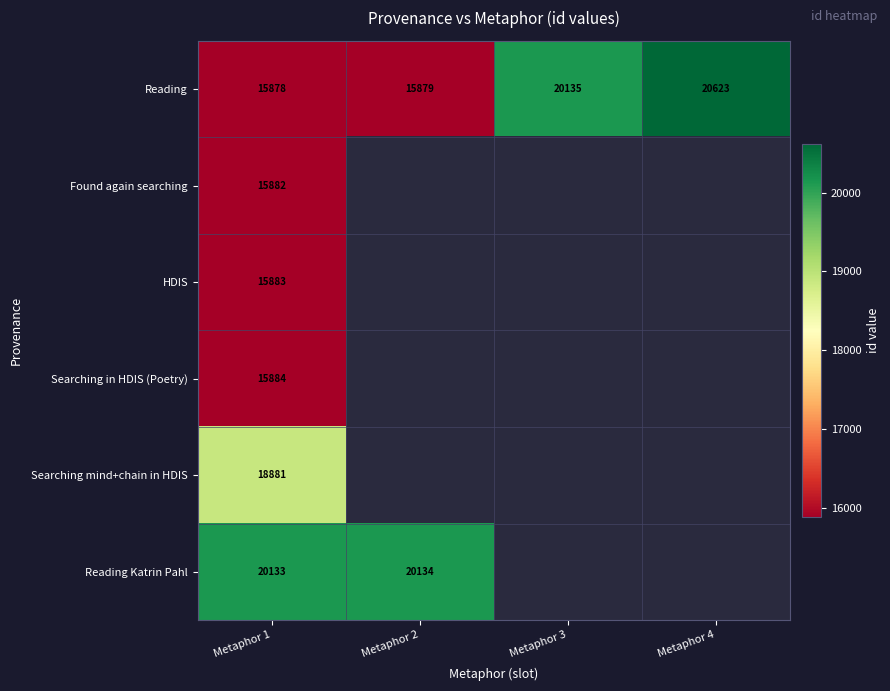

Is the value of Reading at Metaphor 3 greater than the value of Searching in HDIS (Poetry) at Metaphor 1?

Yes